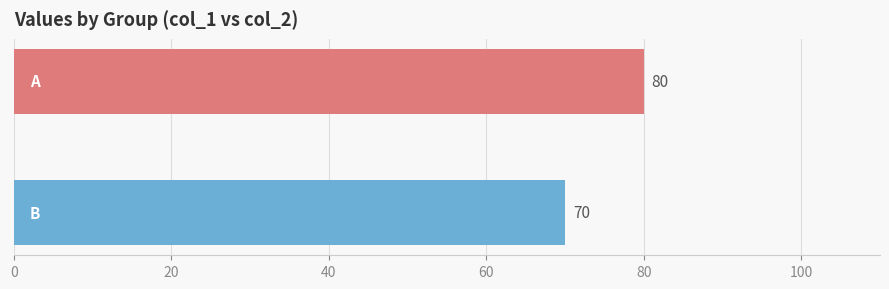

What is the value of the 1st bar from the top?

80